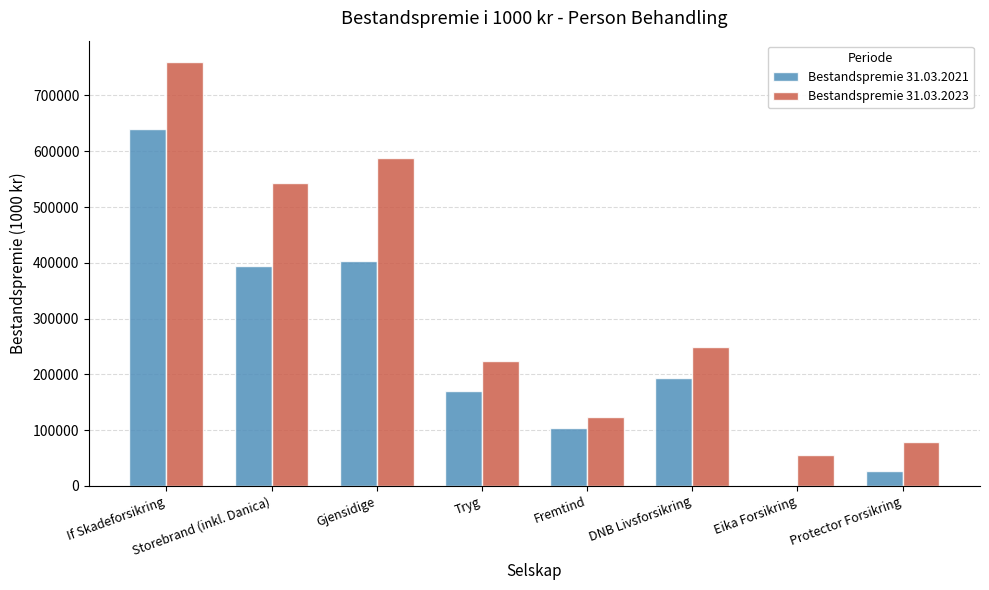

True or false: Bestandspremie 31.03.2023 has a value of 588563 at Gjensidige.

True